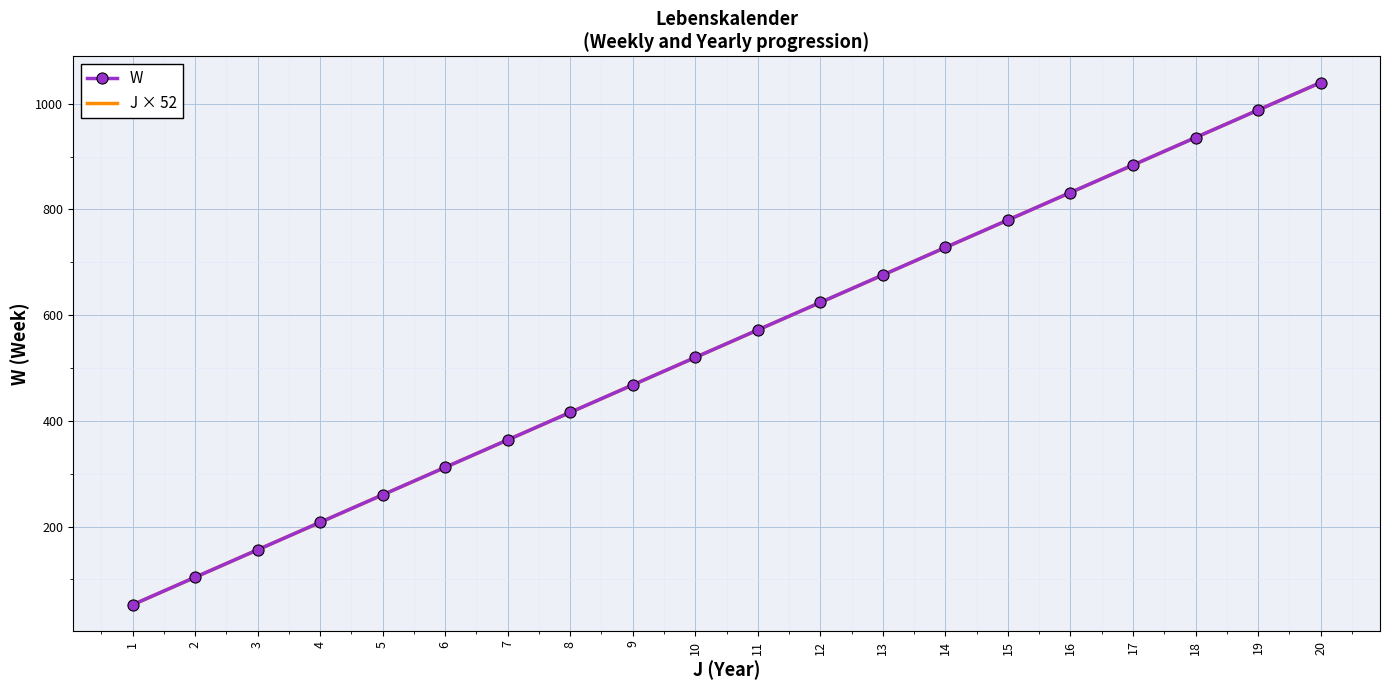

Which category has the lowest value in the J × 52 series?

1